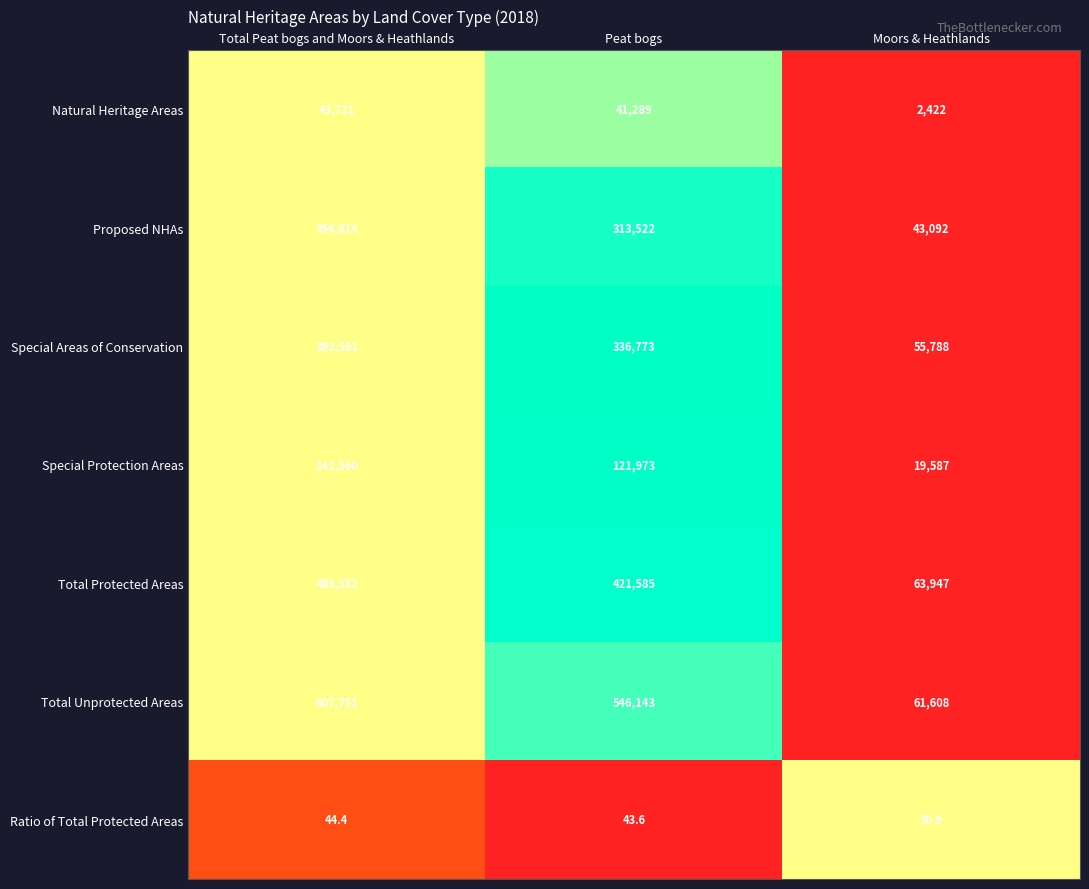

What is the greatest value displayed?

607751.0